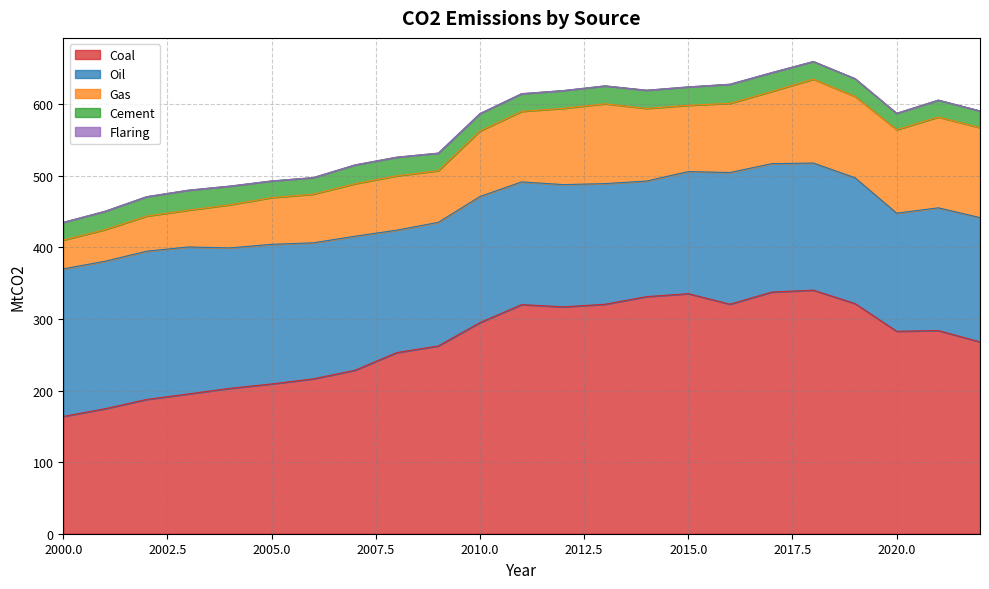

What is the average value of the Gas series?

86.9